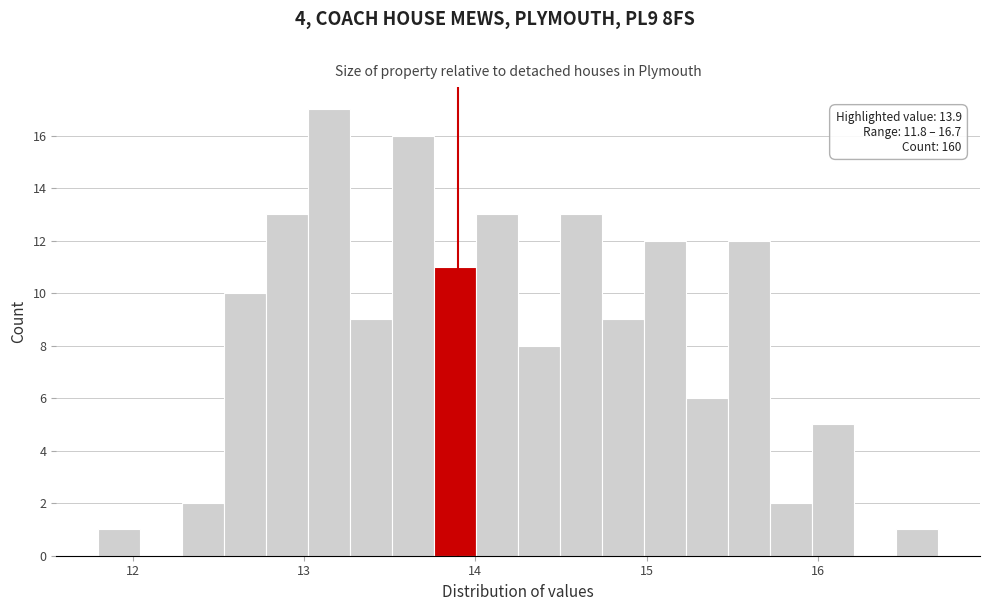

Read against the x-axis, roughly where is the centre of the tallest bar?

13.1